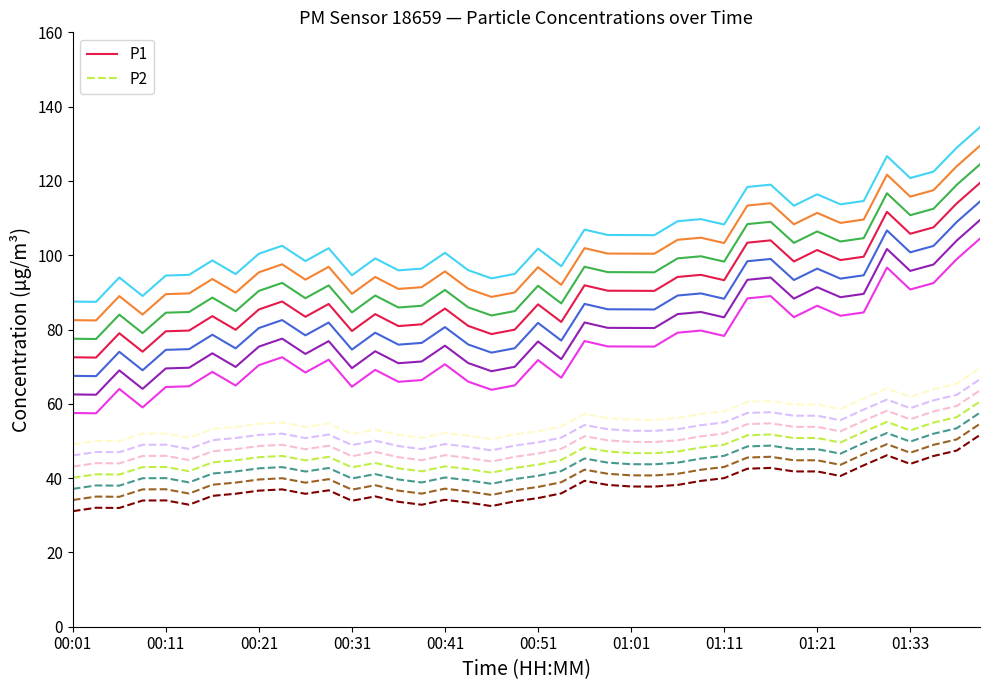

Is the value of P2 at 00:01 greater than the value of P1 at 00:11?

No